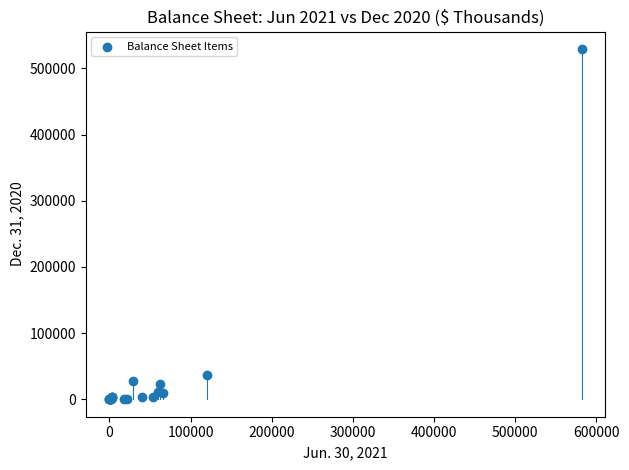

What Y value in the scatter plot is closest to 264714?

37061